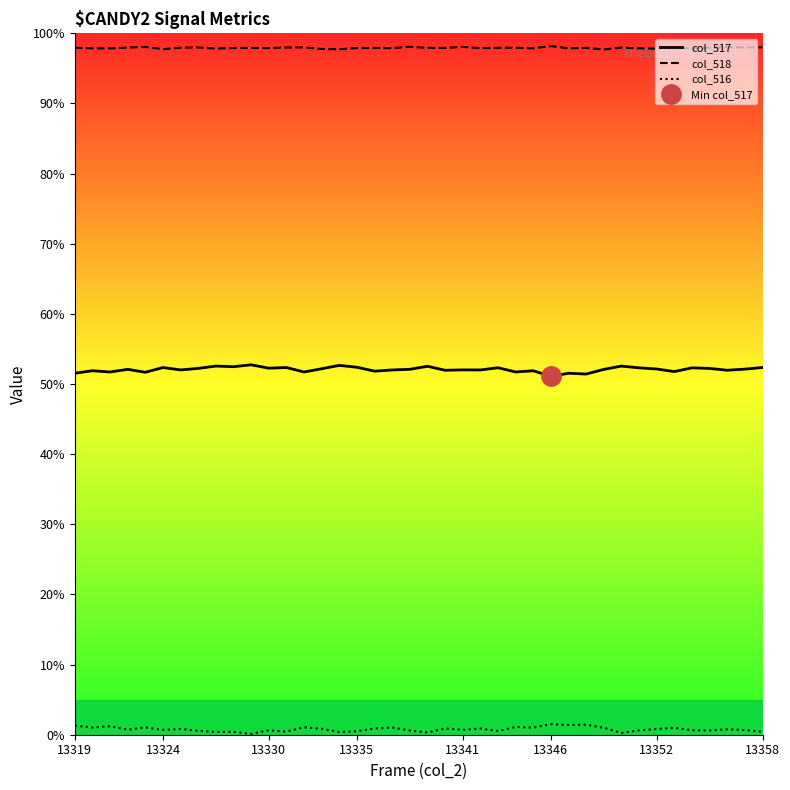

At how many categories does at least one series exceed 46?

40